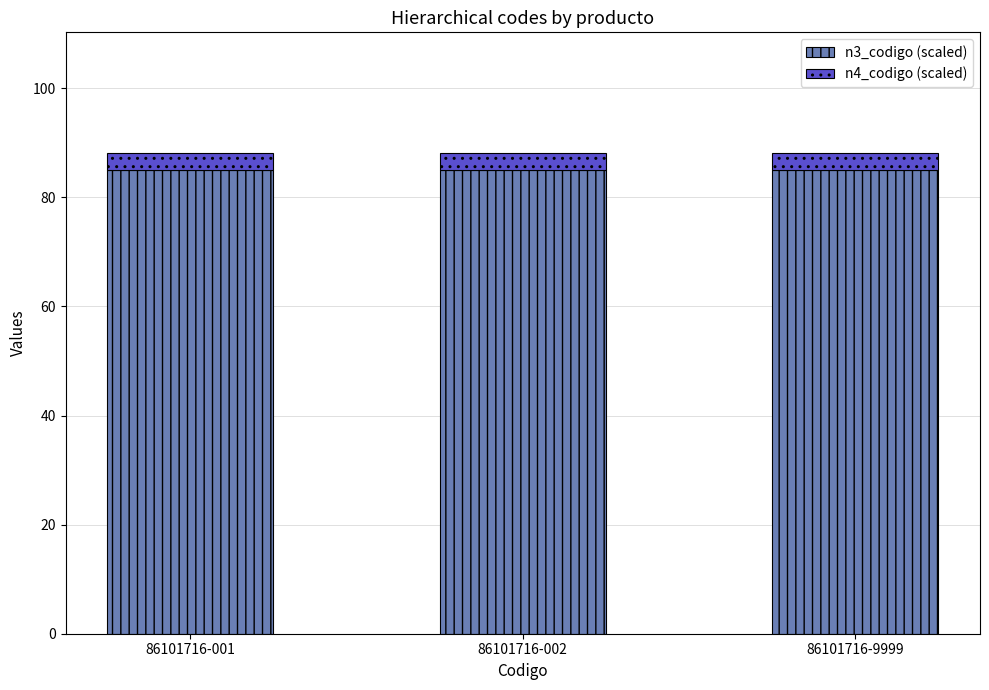

The n3_codigo (scaled) series shows 40.1 at 86101716-9999. True or false?

False